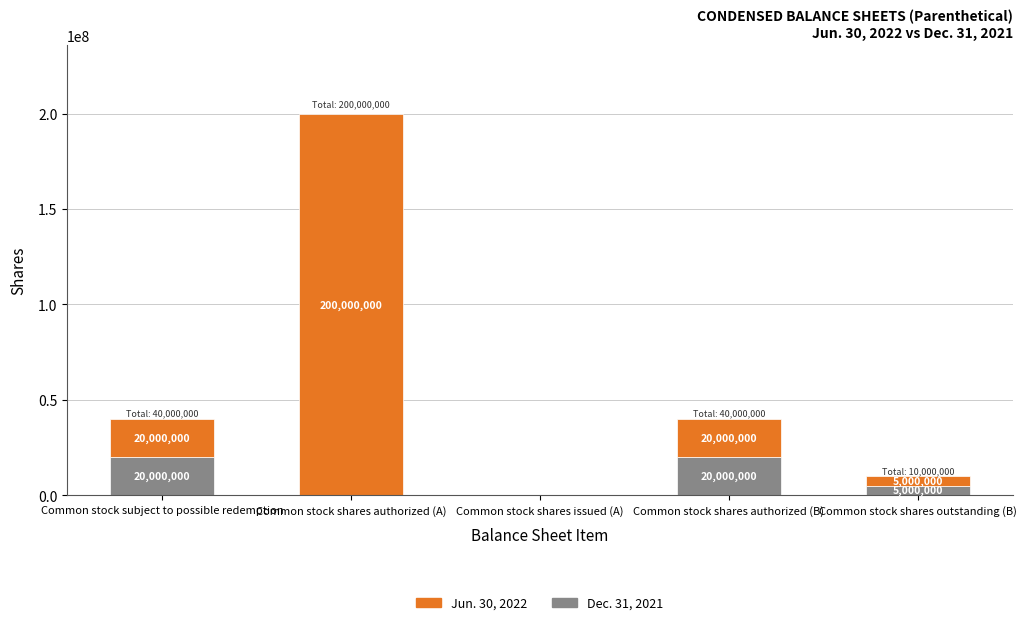

Does the chart contain stacked bars?

Yes